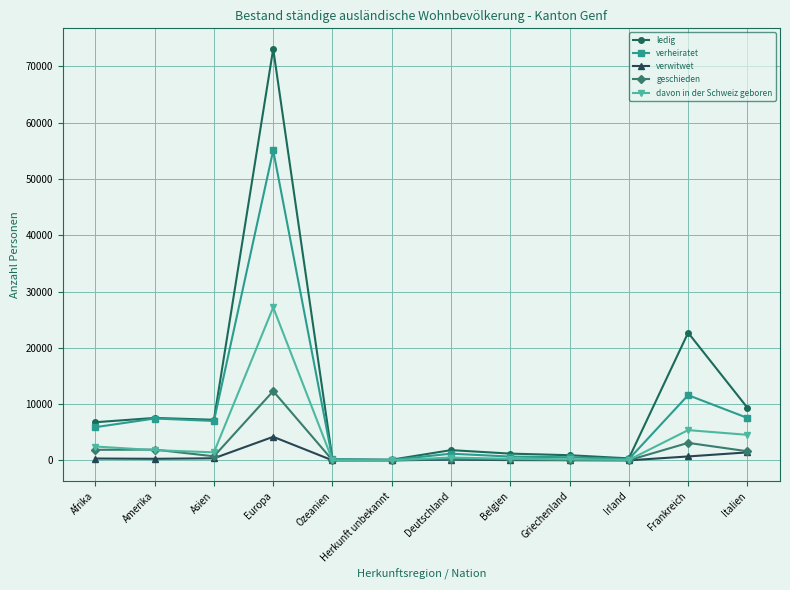

The verheiratet series shows 9702 at Afrika. True or false?

False